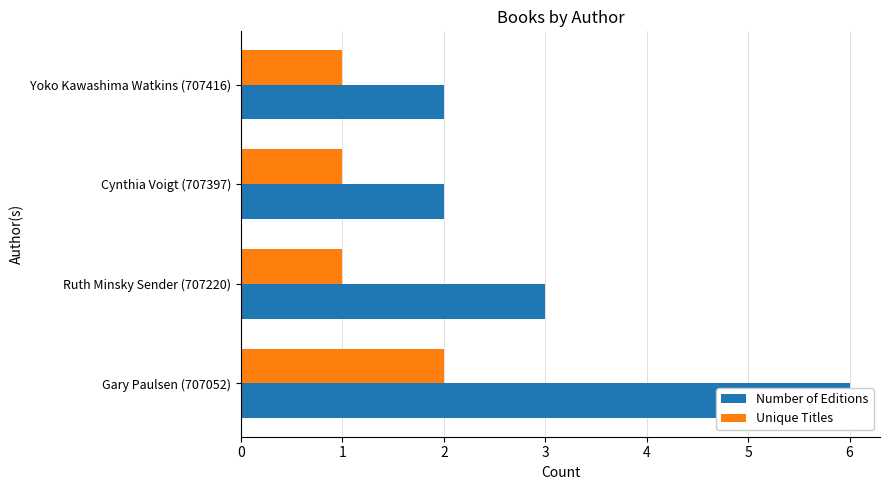

What is the maximum value for Number of Editions?

6